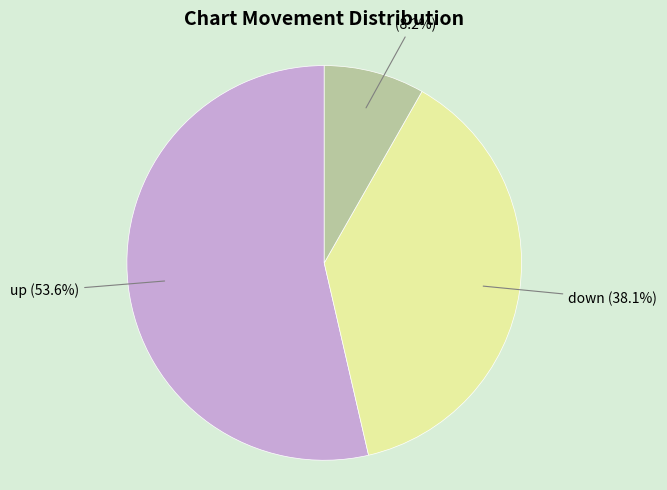

Approximately how many times larger is the value at - compared to down?

0.2